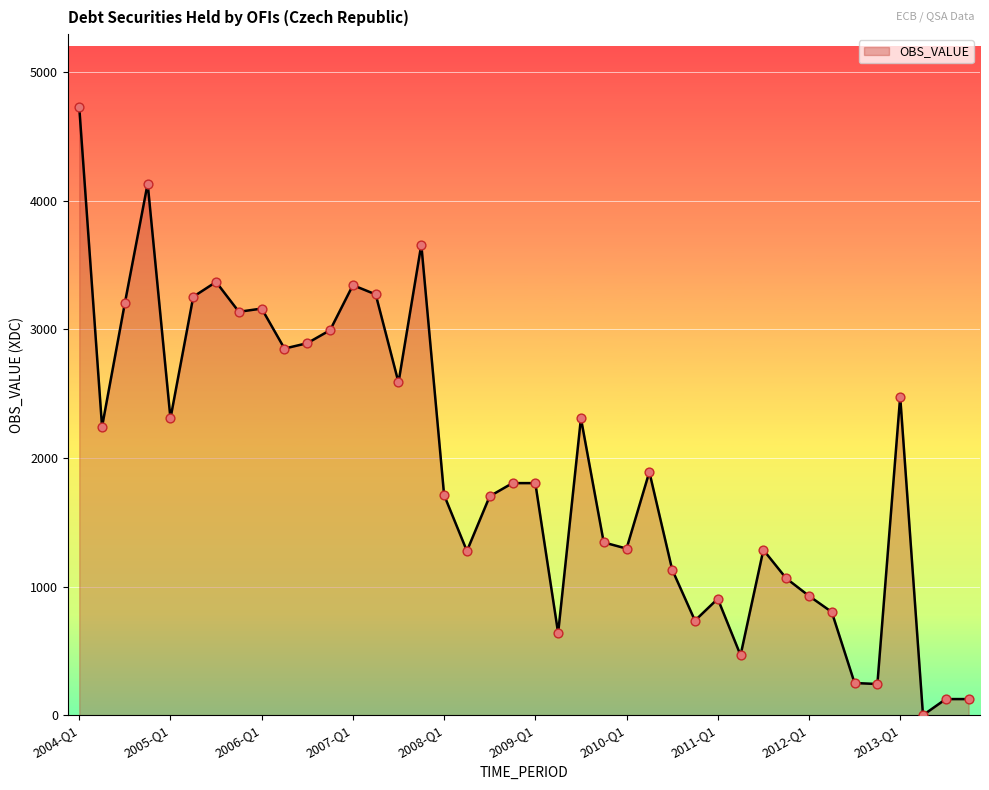

What is the maximum value shown in the chart?

4727